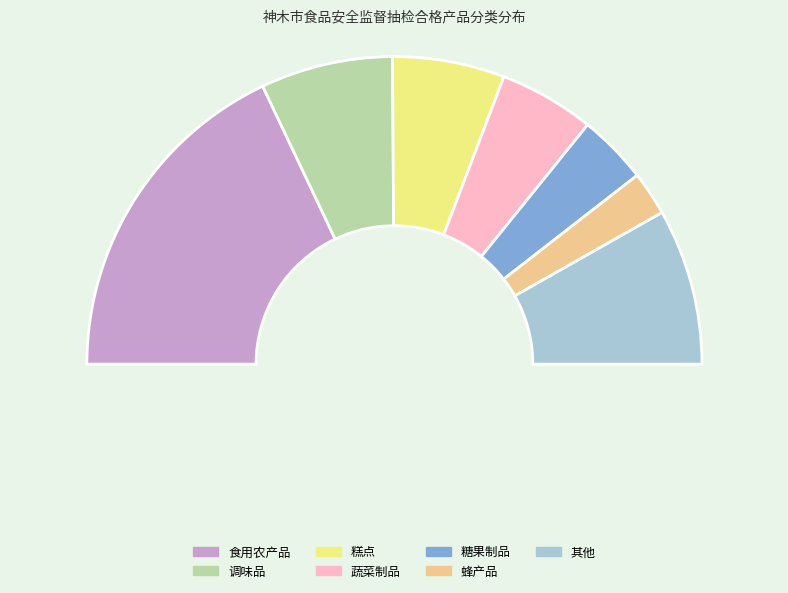

The 糖果制品 slice represents 1% of the pie. True or false?

False